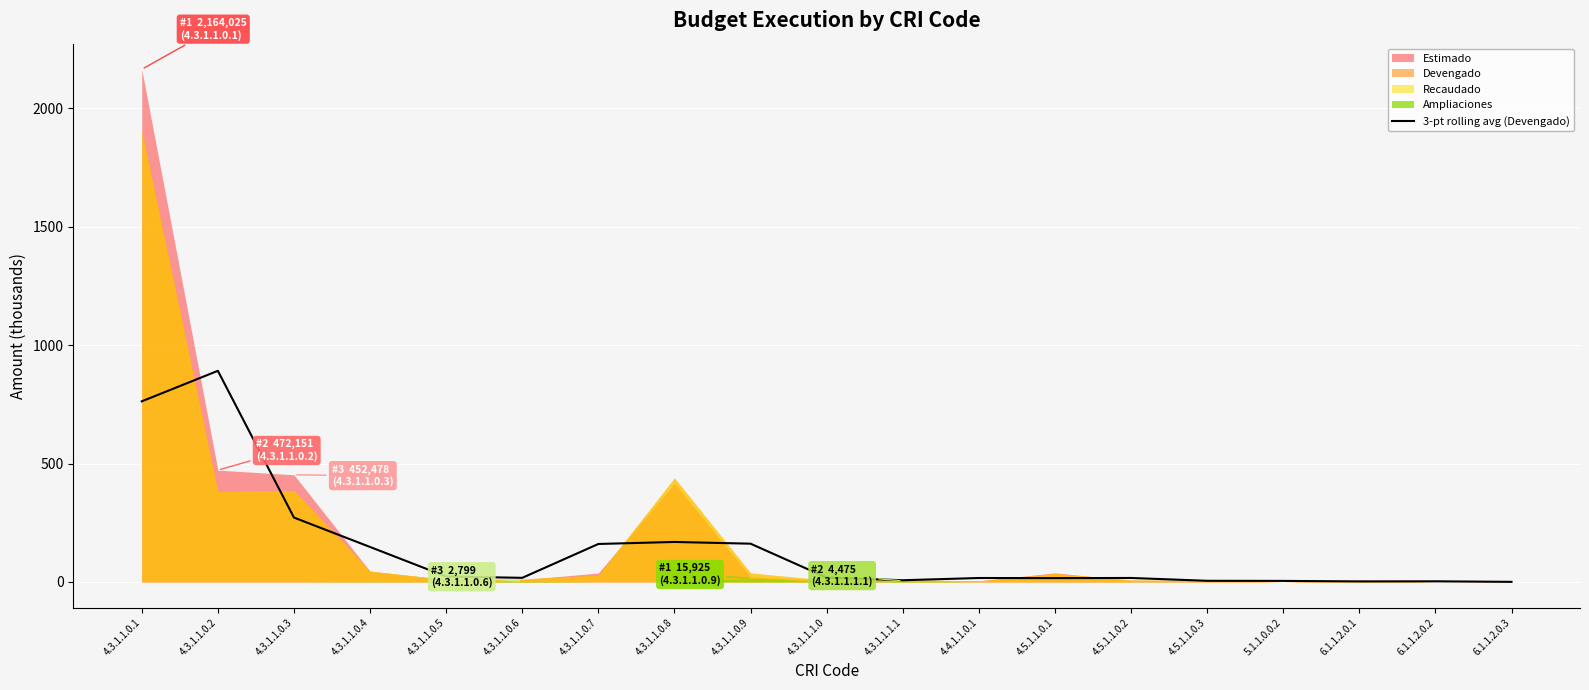

Reading left to right, transcribe all the data shown in this chart.

762.5	891.3	271.9	147.7	23.0	17.5	160.3	168.9	161.6	18.4	7.3	16.7	16.2	16.8	4.9	4.5	2.4	2.8	0.4